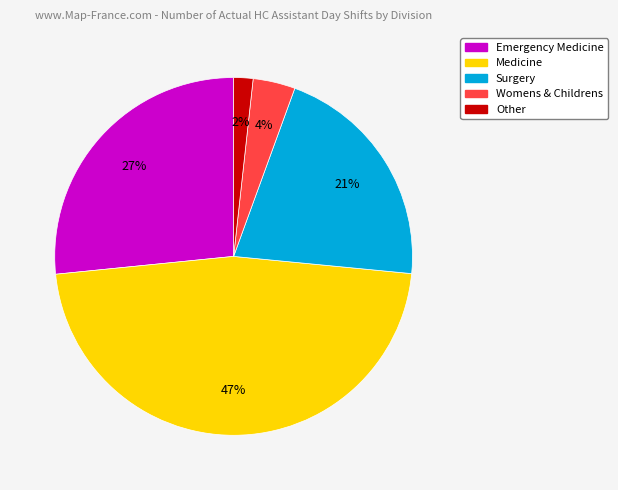

Which has a higher value, Surgery or Womens & Childrens?

Surgery